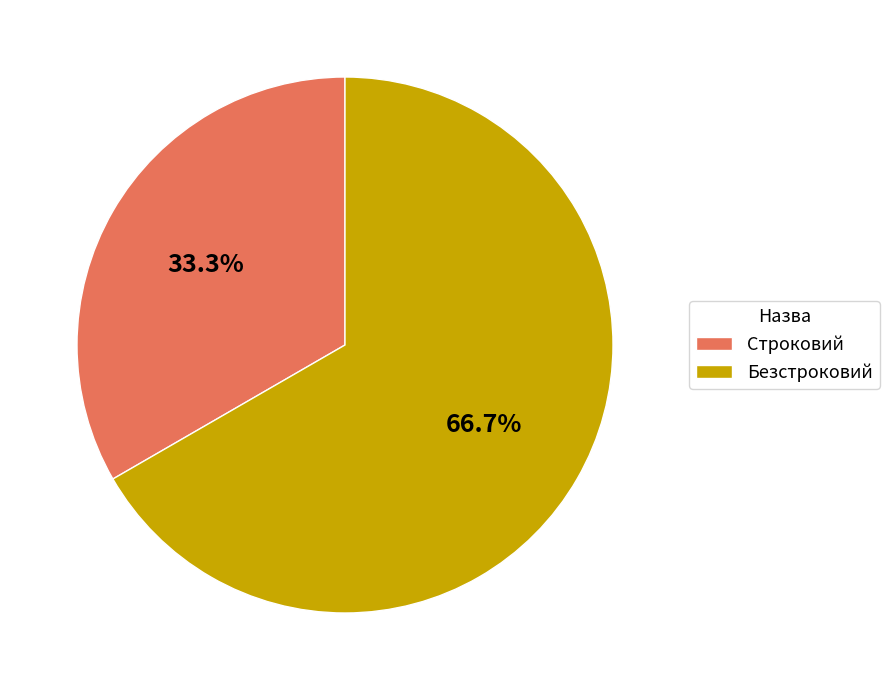

Is it true that Строковий is 23% of the pie?

False